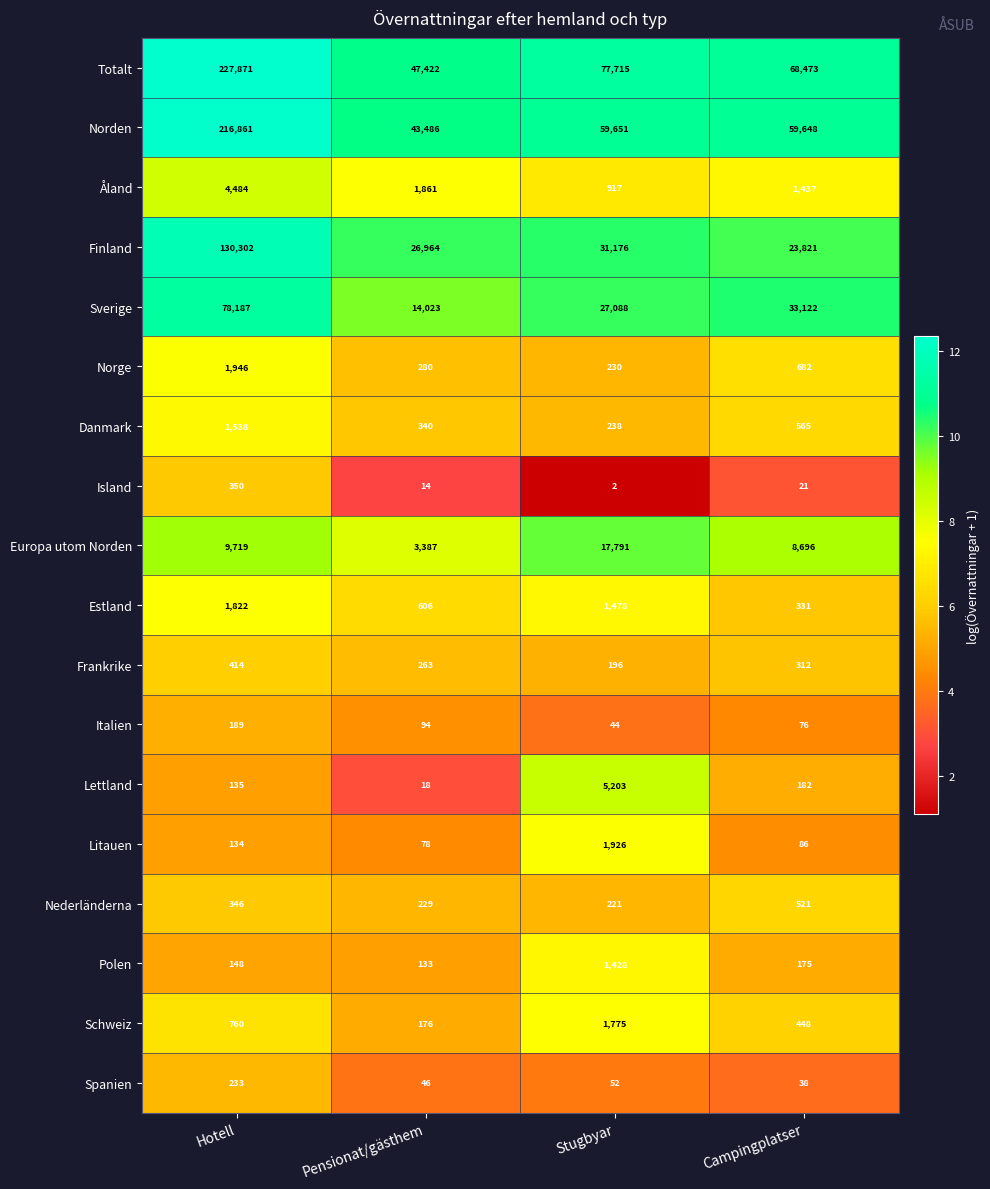

What is the spread (max minus min) of values at Pensionat/gästhem?

47408